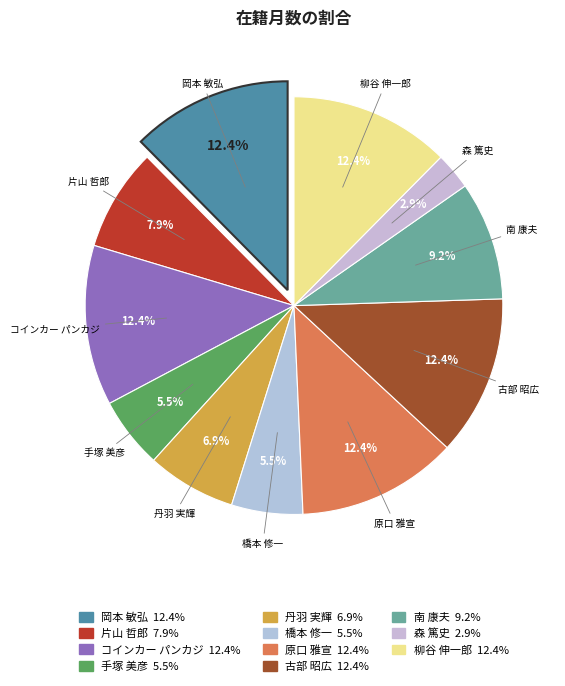

Does 丹羽 実輝 account for over 50% of the chart?

No